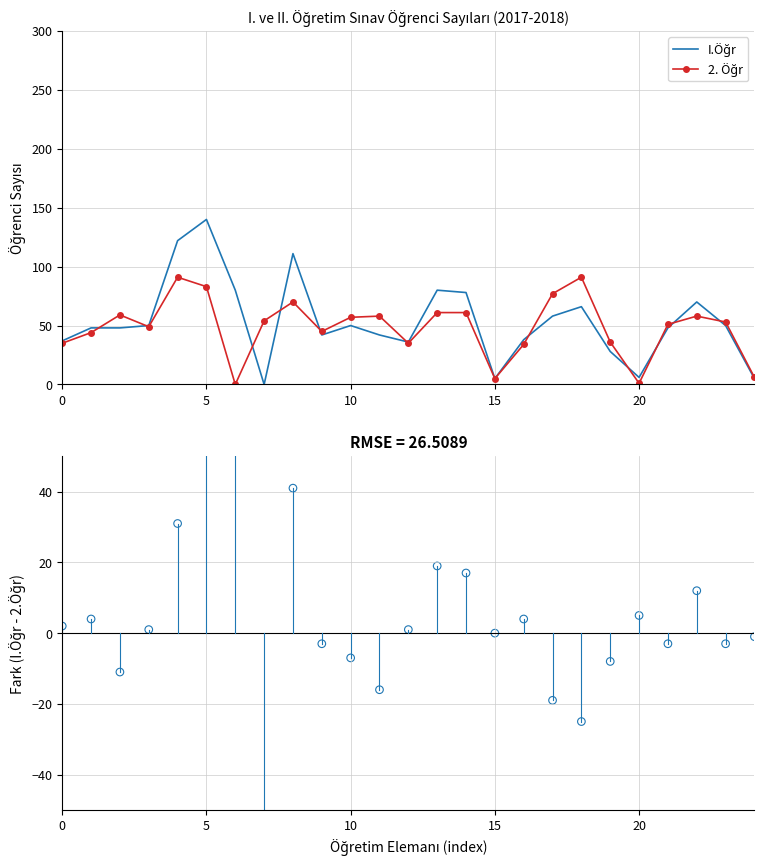

Which series reaches the minimum Y coordinate?

Residuals (I.Öğr - 2.Öğr)